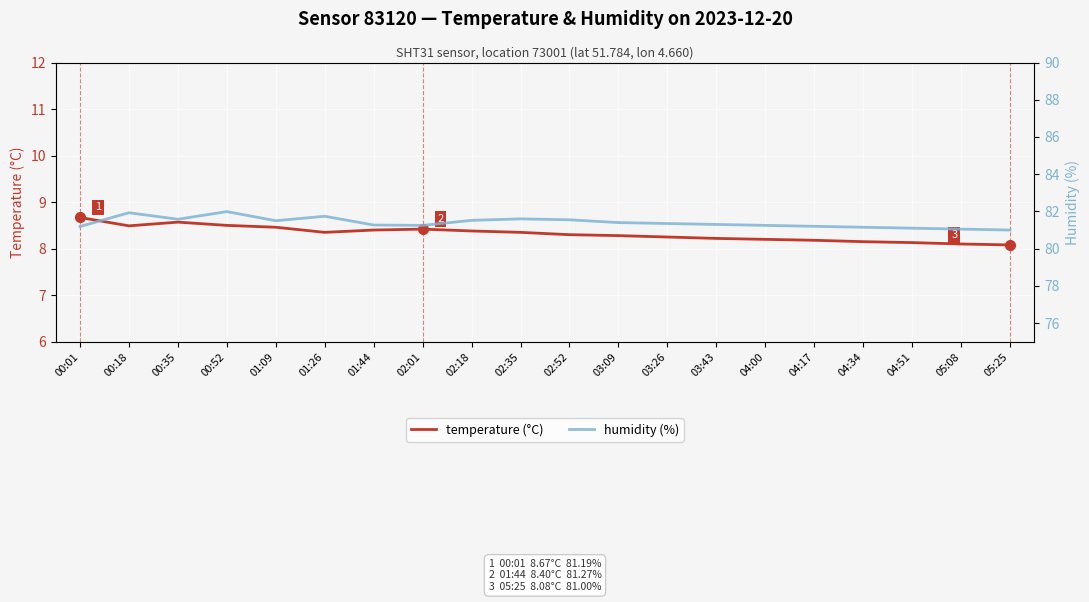

What is the sum of all humidity values?

1627.9